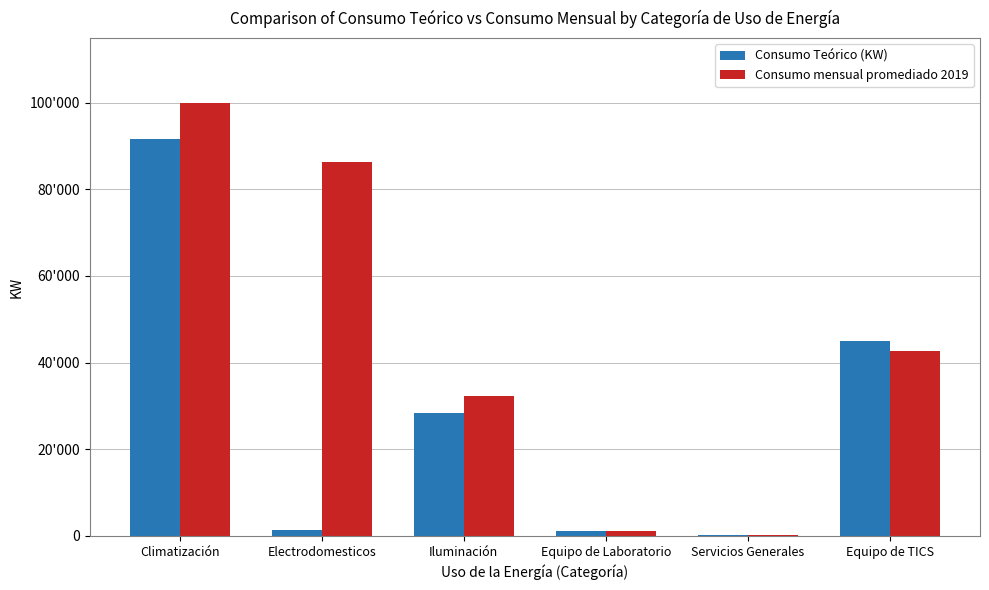

At which label is Consumo mensual promediado 2019 closest to 50037?

Equipo de TICS